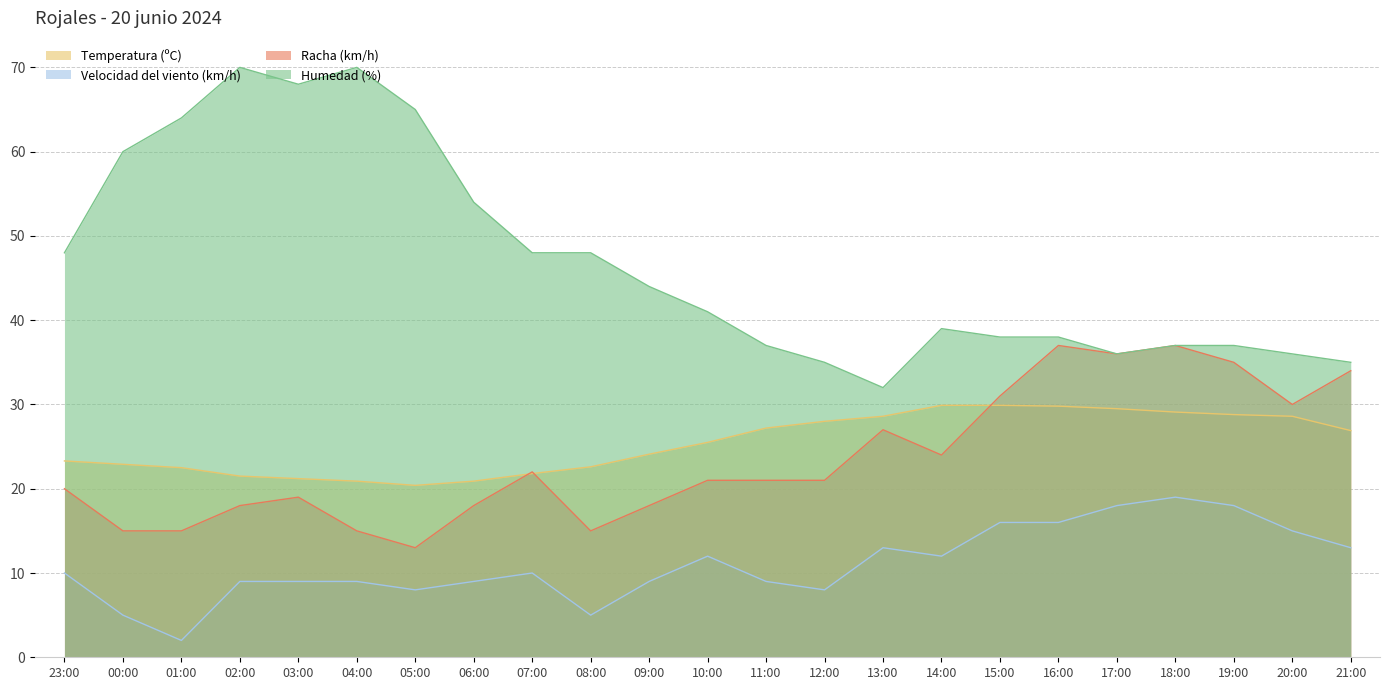

At which category does Racha (km/h) reach its first local peak?

03:00